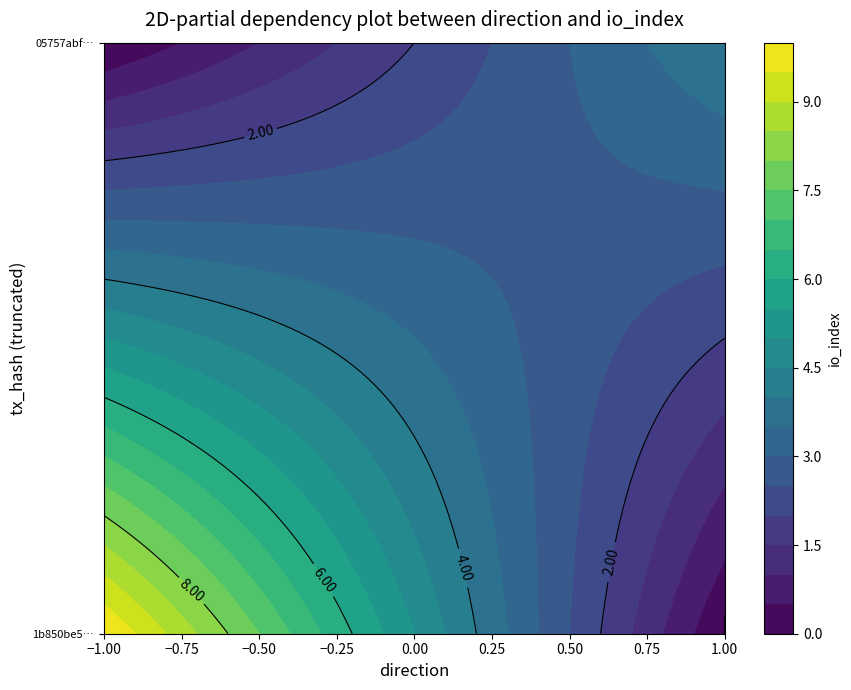

At which label is 05757abfc4f56a25134636ca5ed84a50cb9d815 closest to 2?

direction